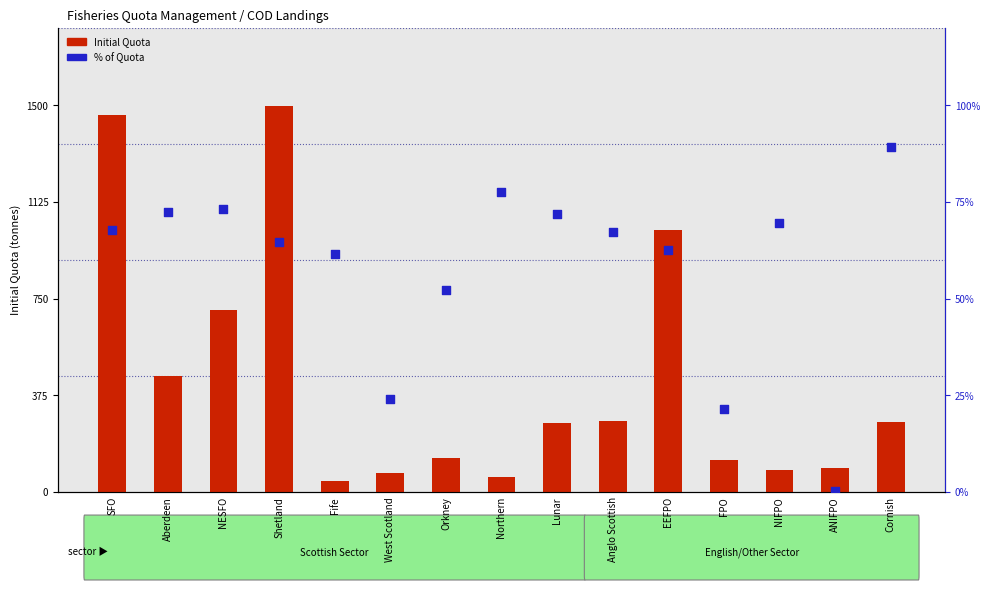

Which series reaches the maximum Y coordinate?

Initial Quota